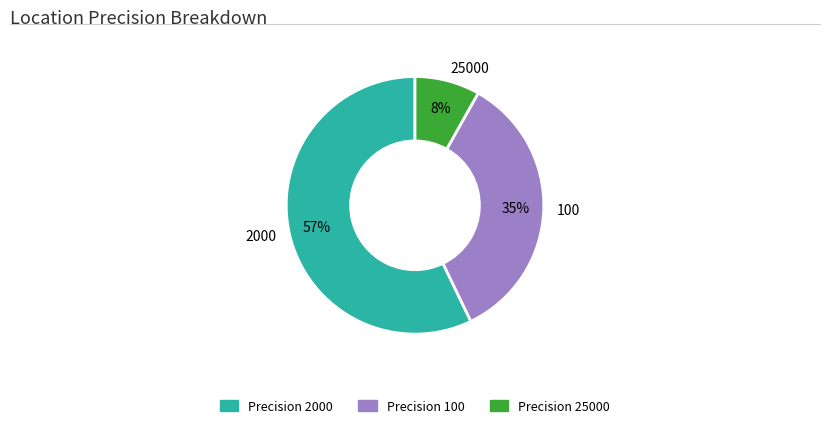

Does any single category account for the majority?

Yes